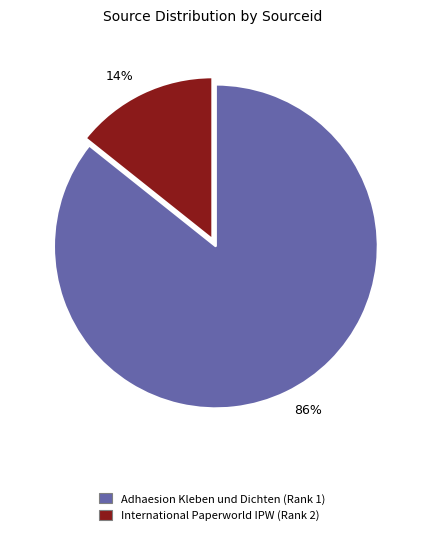

Which slice represents more than half of the pie?

86%